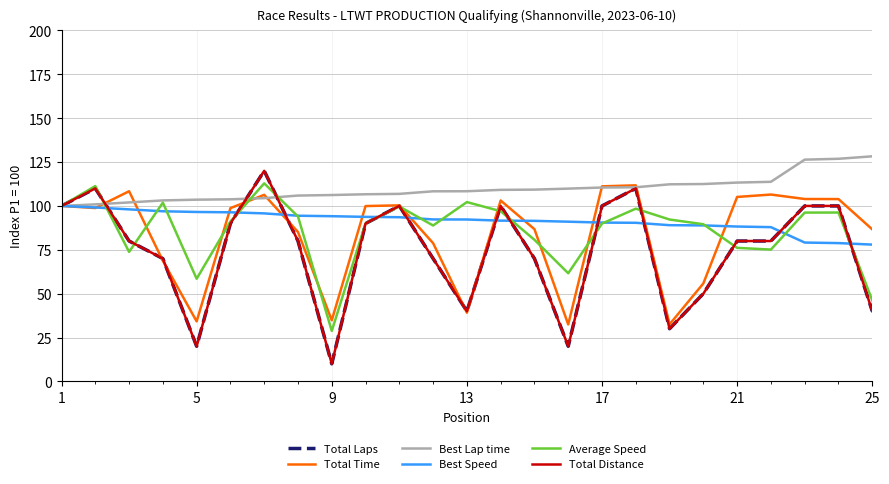

Does the chart display data point markers on the line(s)?

No